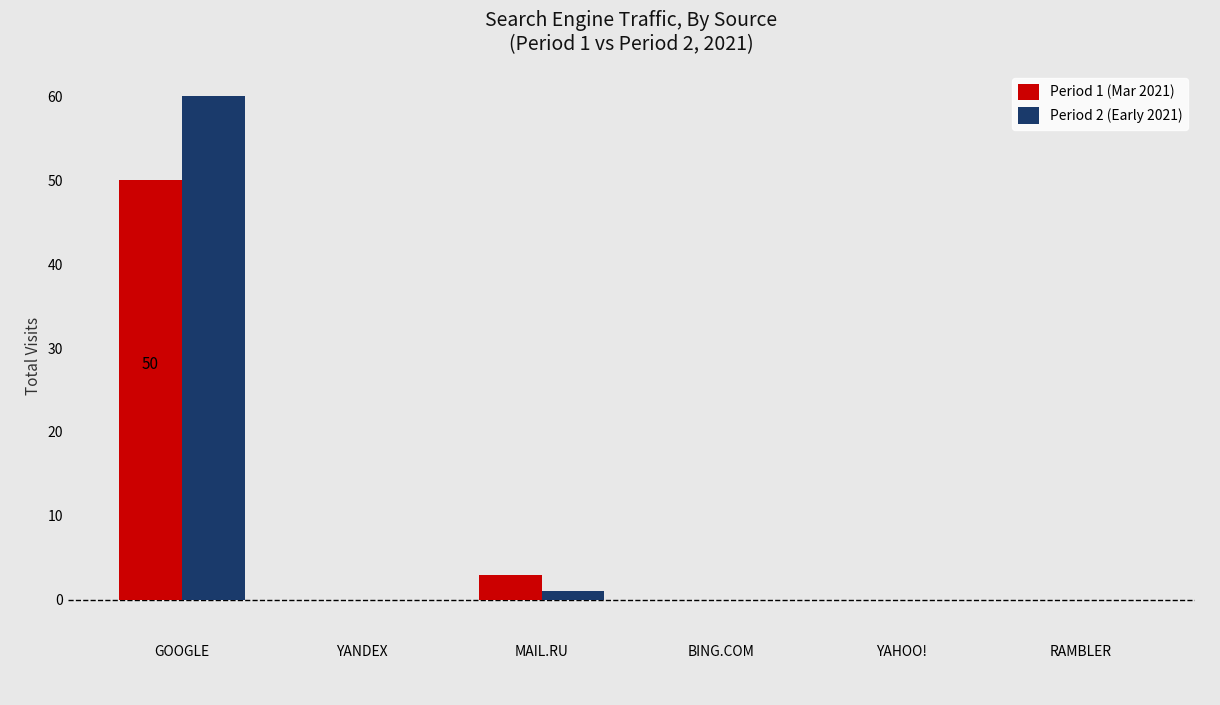

At which label does Period 1 (Mar 2021) reach its peak?

GOOGLE